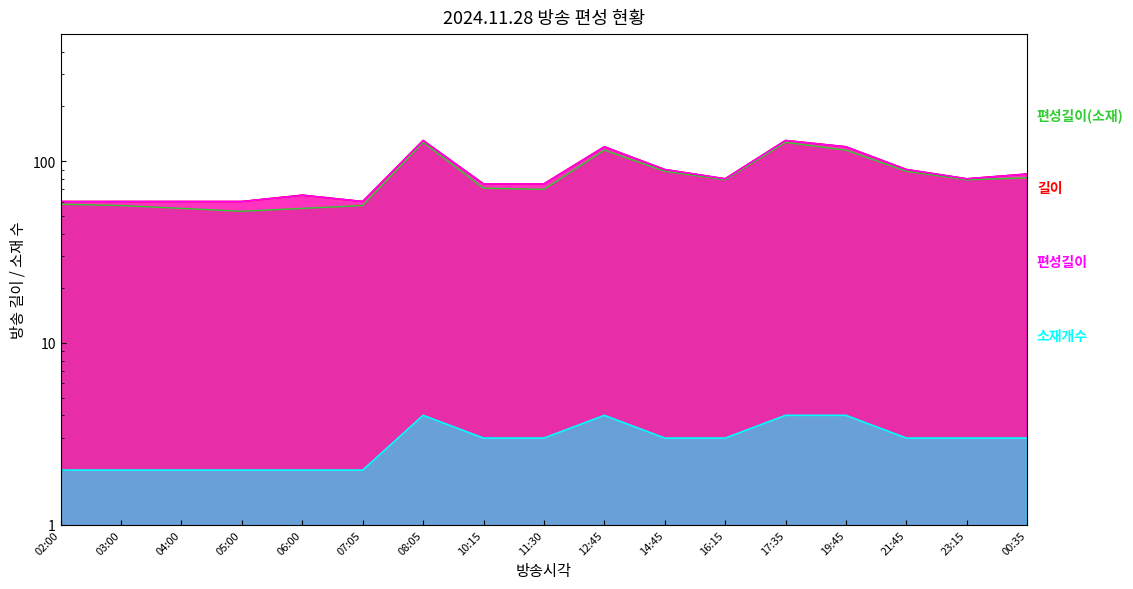

What is the total value across all series at 14:45?

271